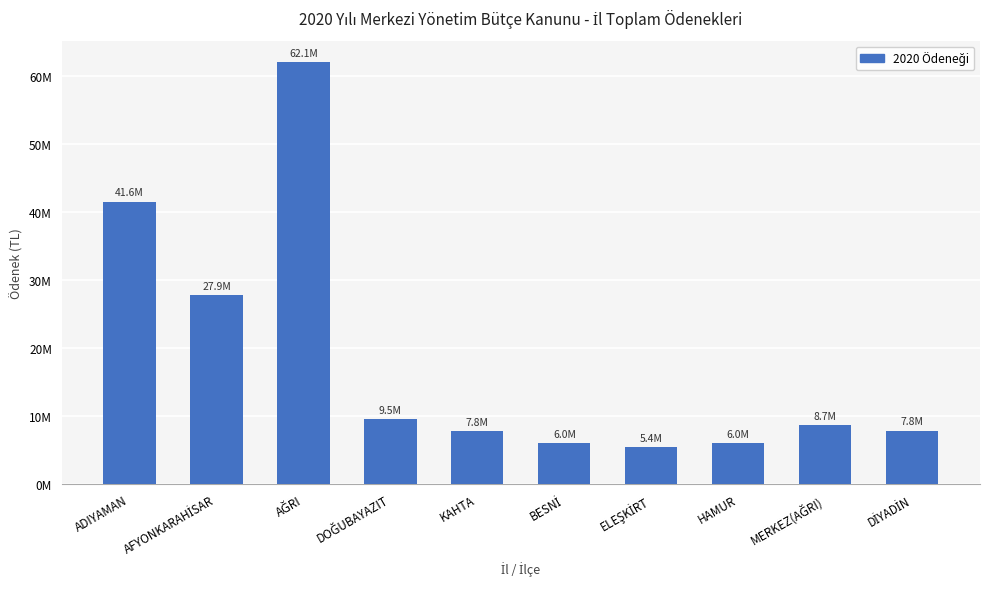

The value at ADIYAMAN is 41566057. True or false?

True